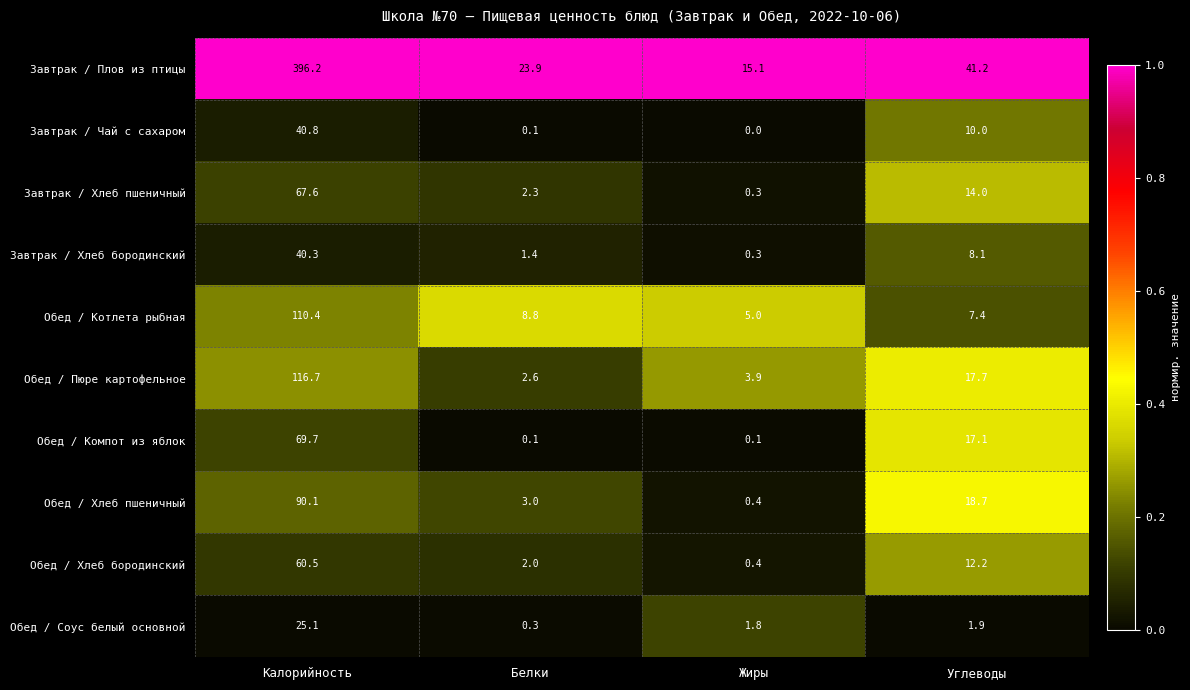

What is the total value across all series at Калорийность?

1017.4